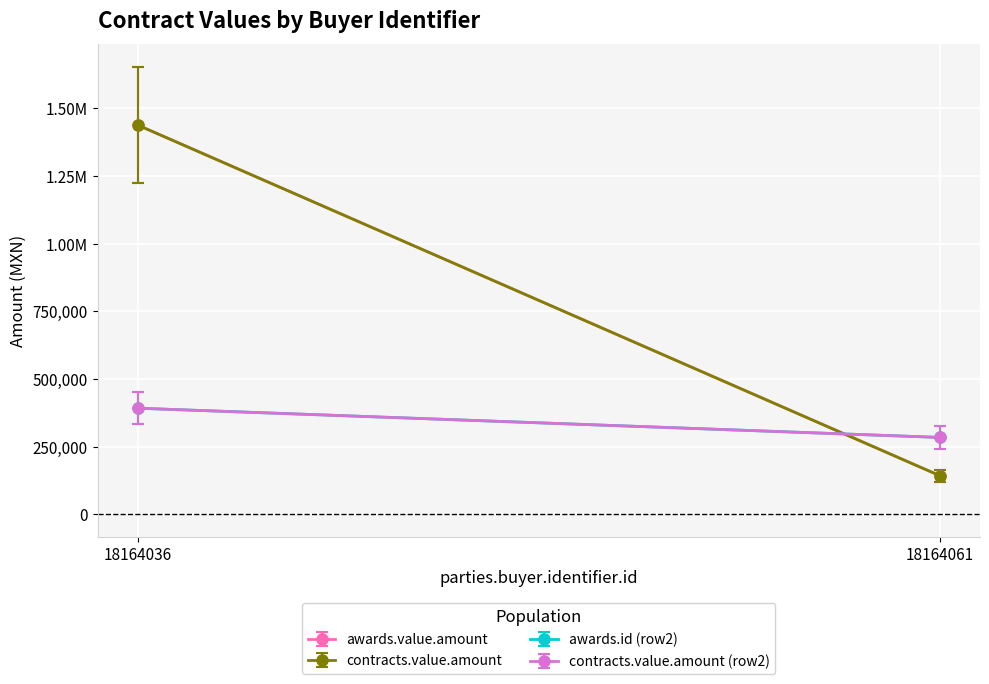

Reading left to right, what are all the values shown in this chart?

awards.value.amount: 1438321	142987
contracts.value.amount: 1438321	142987
awards.id (row2): 392425	284394
contracts.value.amount (row2): 392425	284394